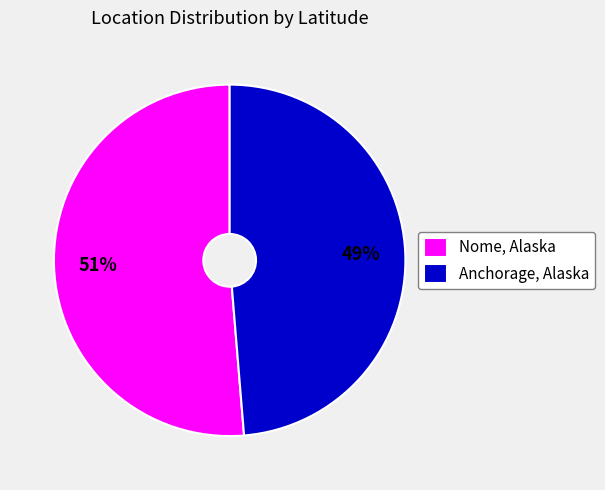

What is the majority slice?

Nome, Alaska